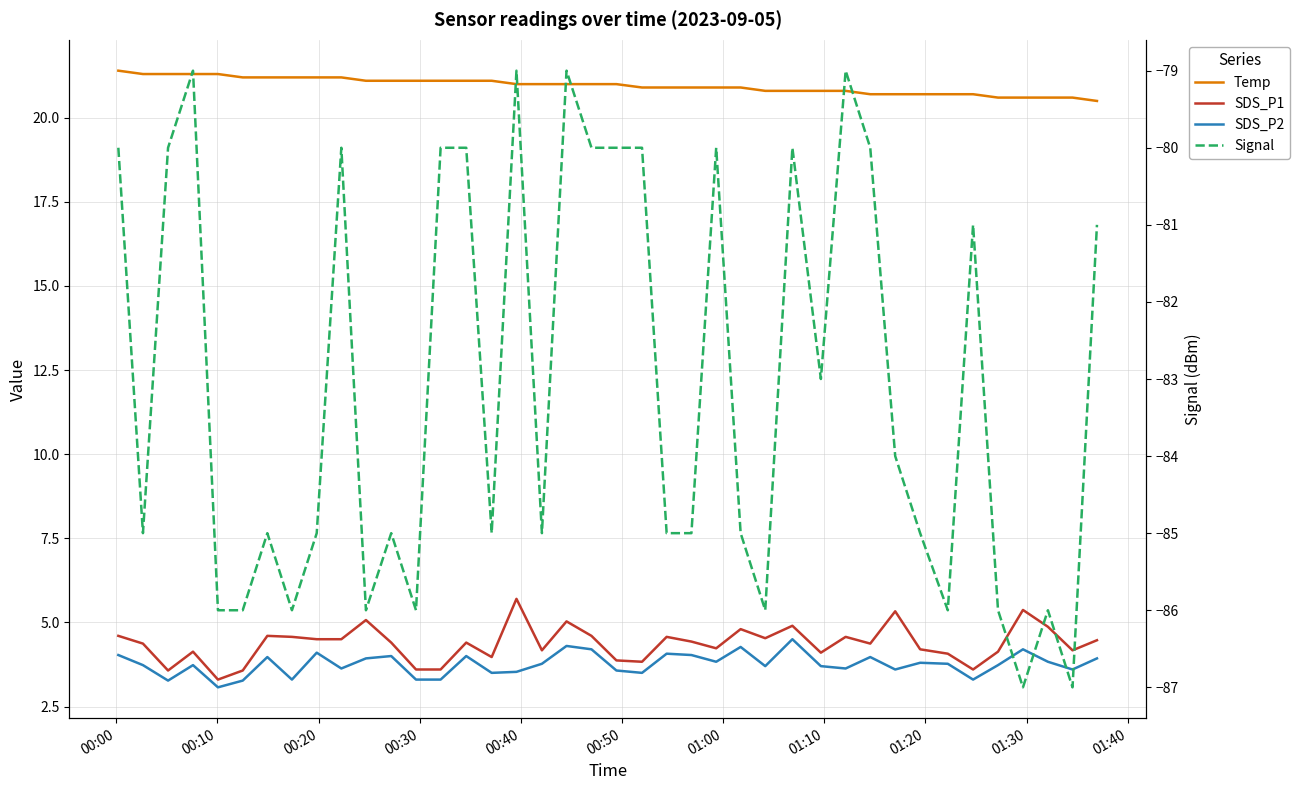

What is the maximum value for Signal?

-79.0